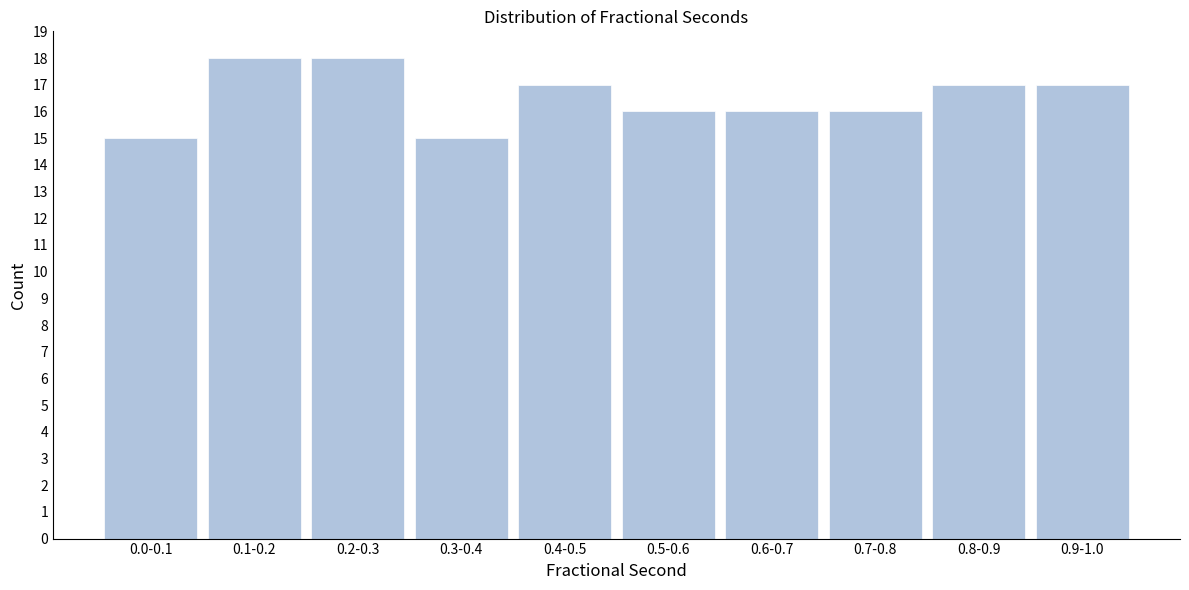

Reading right to left, transcribe all the data shown in this chart.

0.9-1.0=17	0.8-0.9=17	0.7-0.8=16	0.6-0.7=16	0.5-0.6=16	0.4-0.5=17	0.3-0.4=15	0.2-0.3=18	0.1-0.2=18	0.0-0.1=15